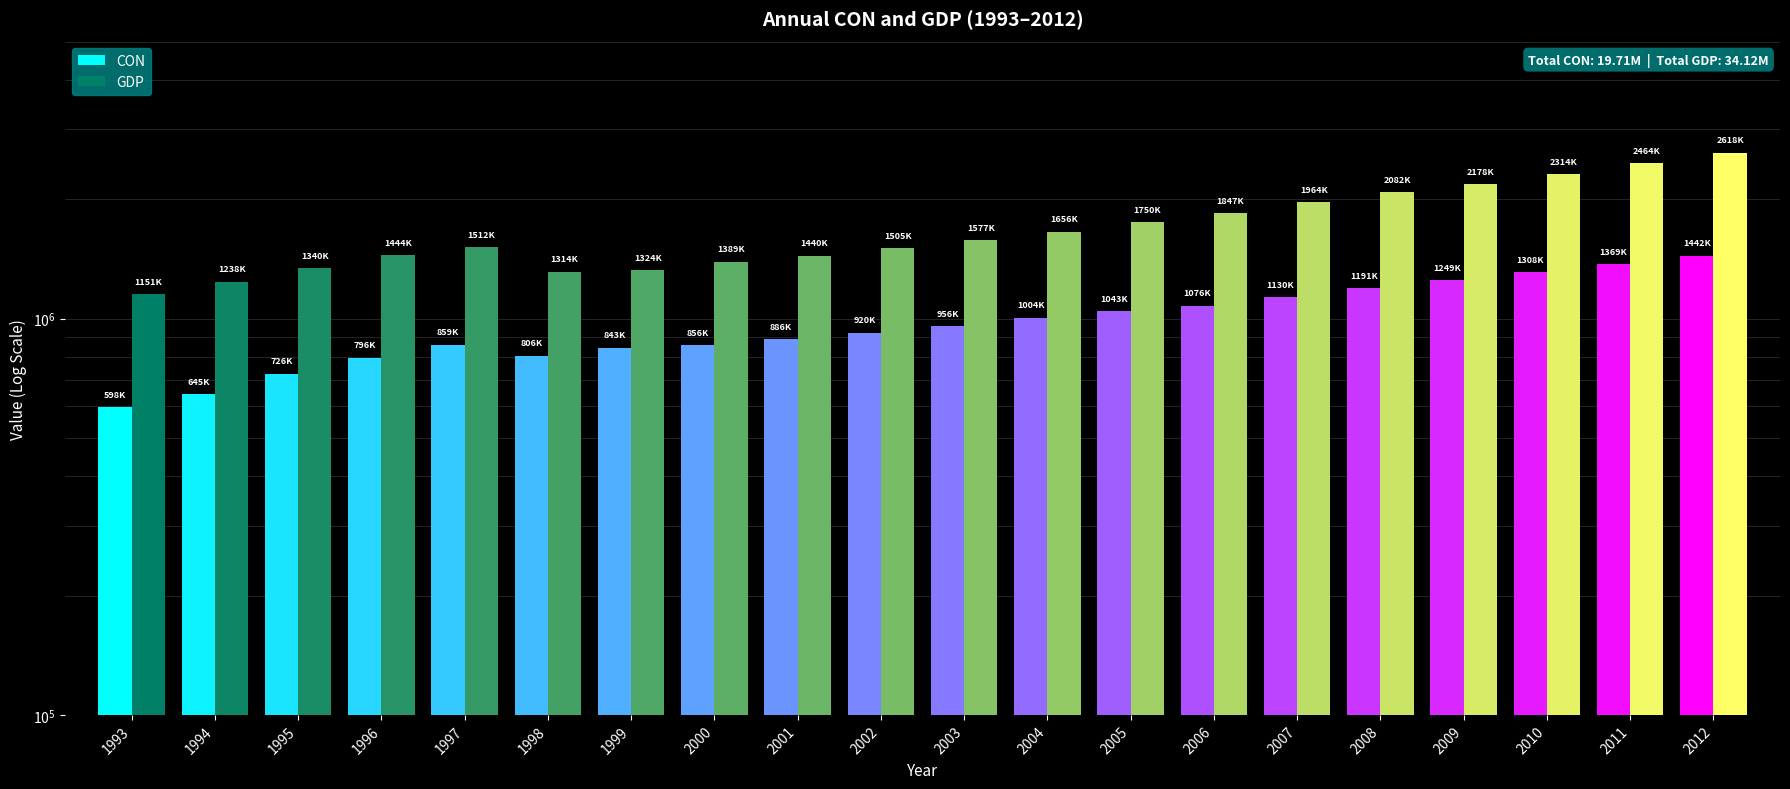

Which category has the highest value across all series?

2012